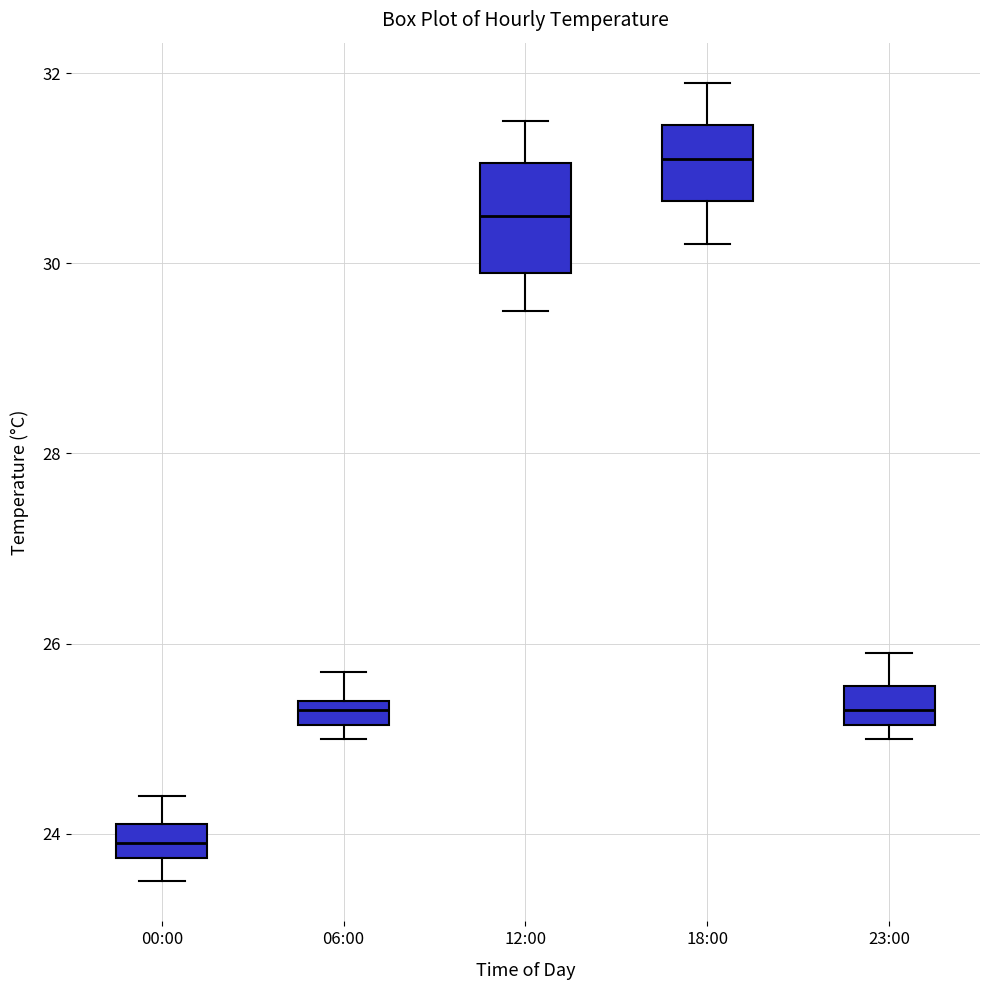

Where is the upper edge of the box for 18:00 on the y-axis? The values are not printed on the chart, so give them approximately, as read against the axis.

31.4